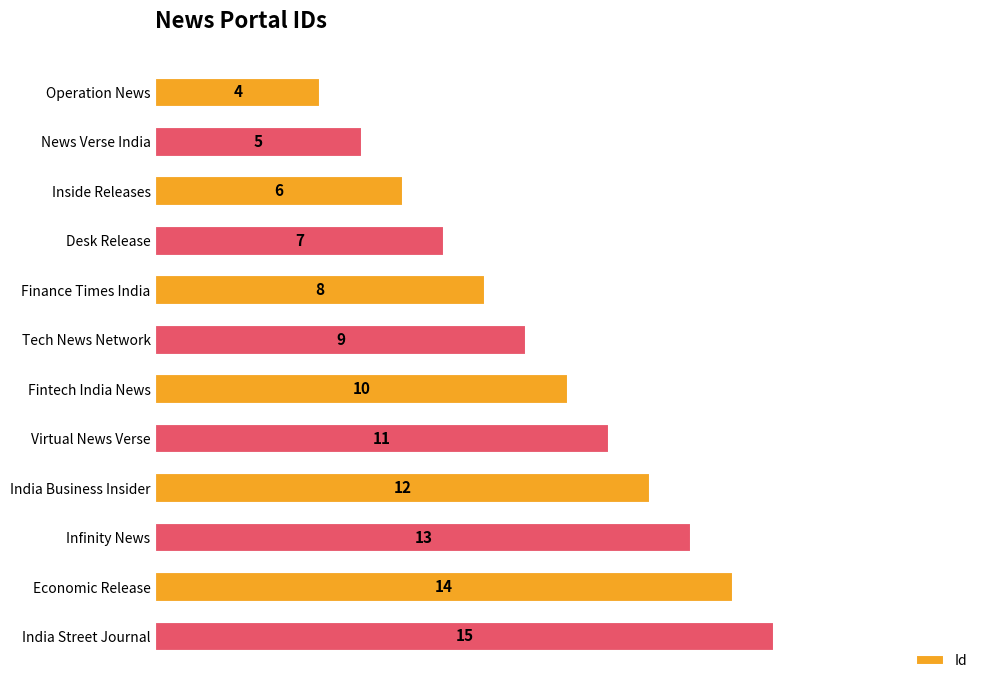

Rank the categories by value from highest to lowest.

India Street Journal, Economic Release, Infinity News, India Business Insider, Virtual News Verse, Fintech India News, Tech News Network, Finance Times India, Desk Release, Inside Releases, News Verse India, Operation News